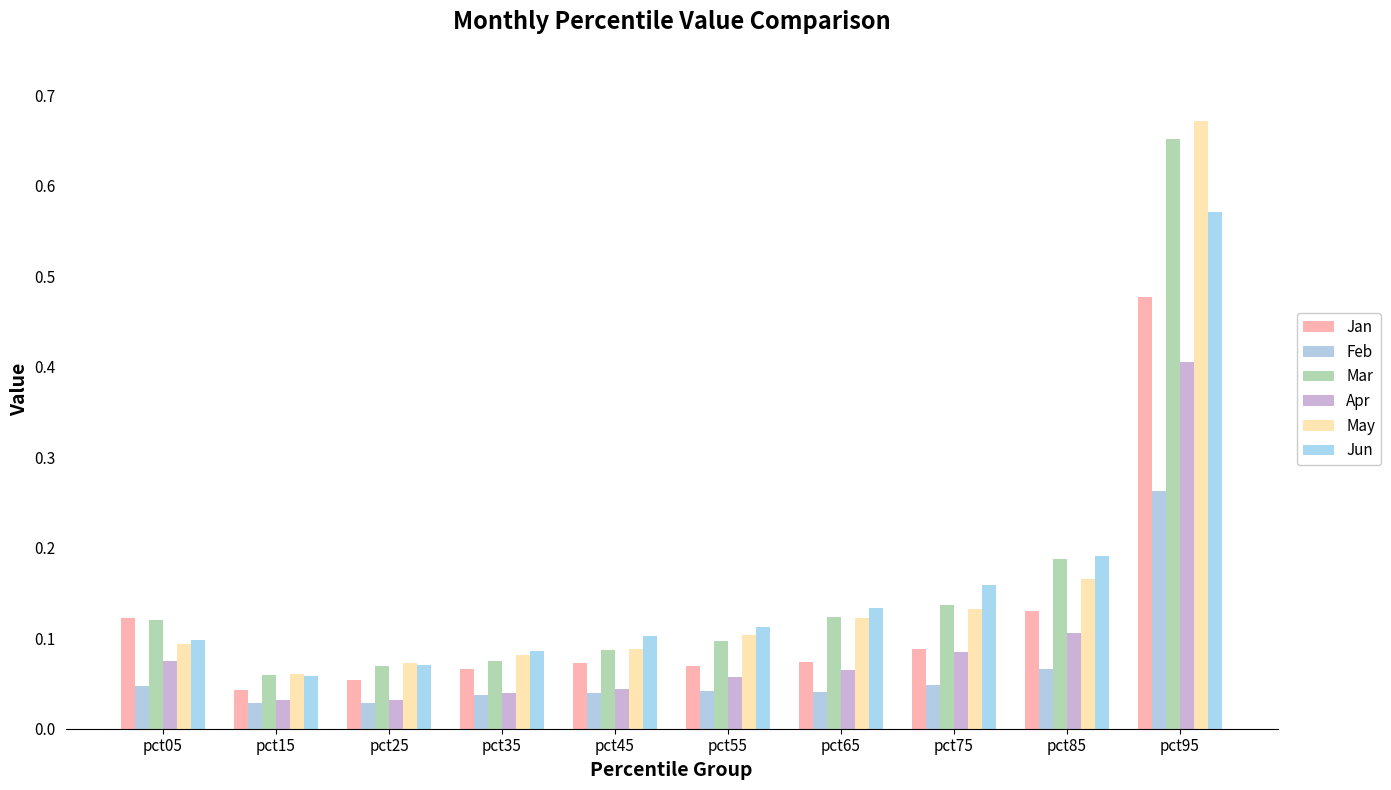

At which label does May reach its peak?

pct95